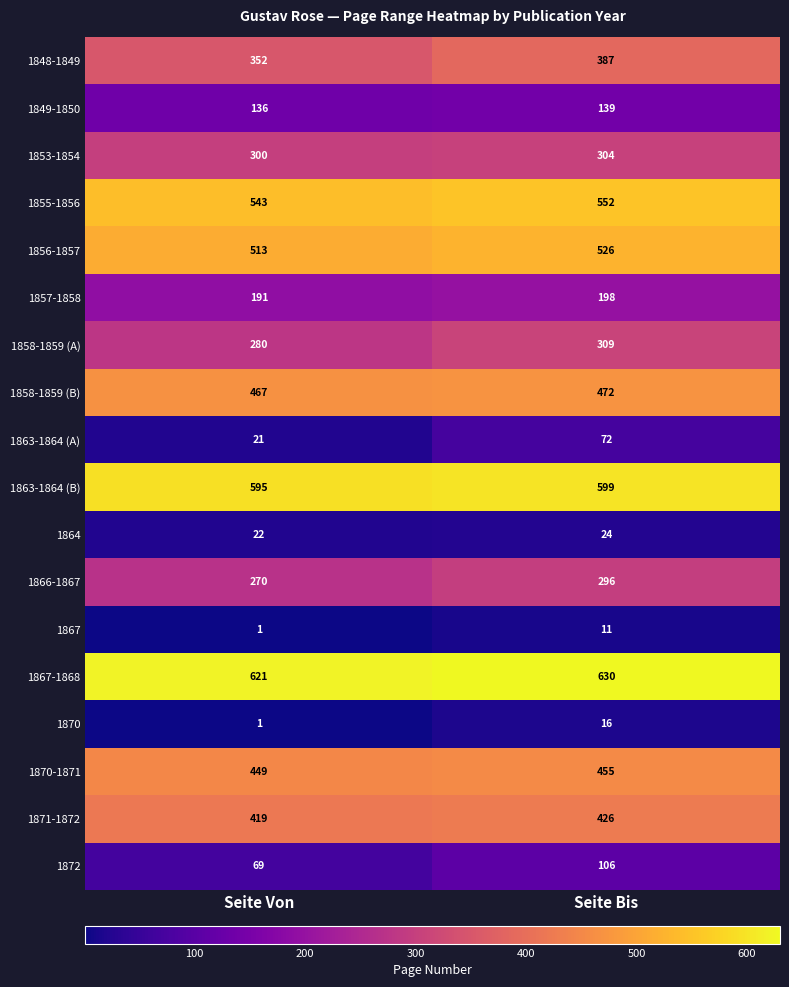

Which label corresponds to the smallest value in the chart?

Seite Von